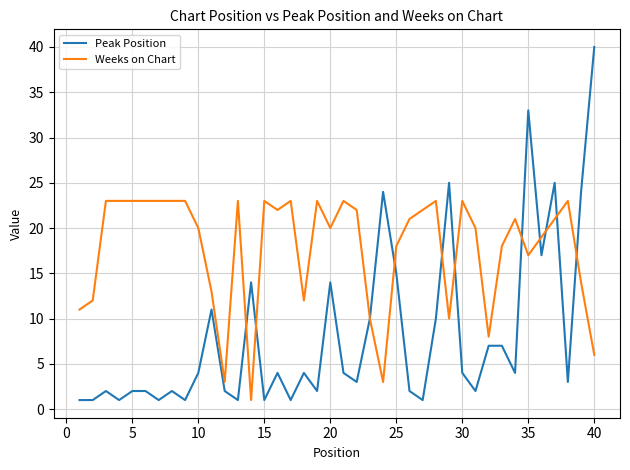

Rank the series by their average value, from highest to lowest.

Weeks on Chart, Peak Position